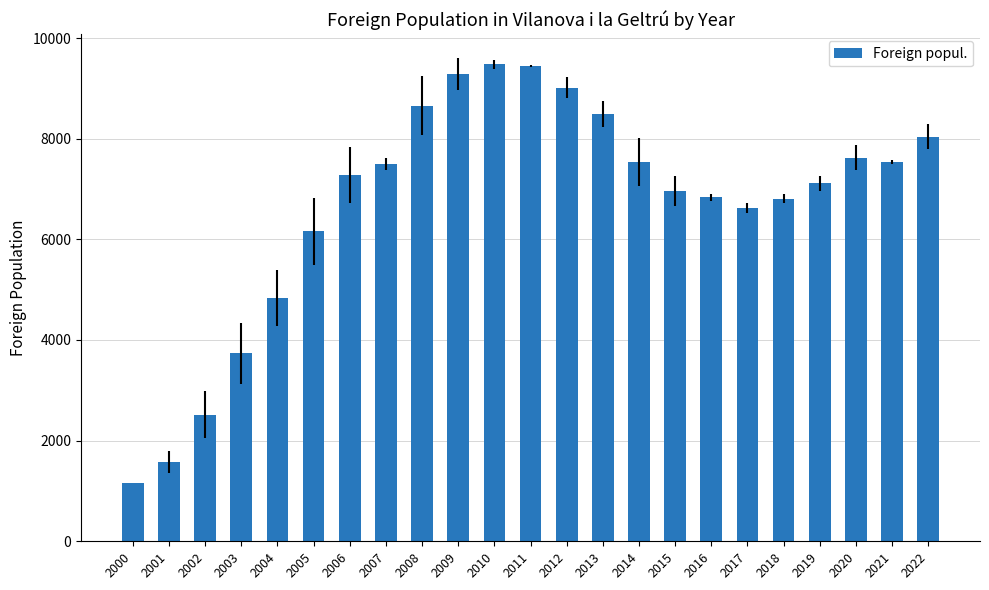

What is the sum of the values at 2009 and 2010?

18759